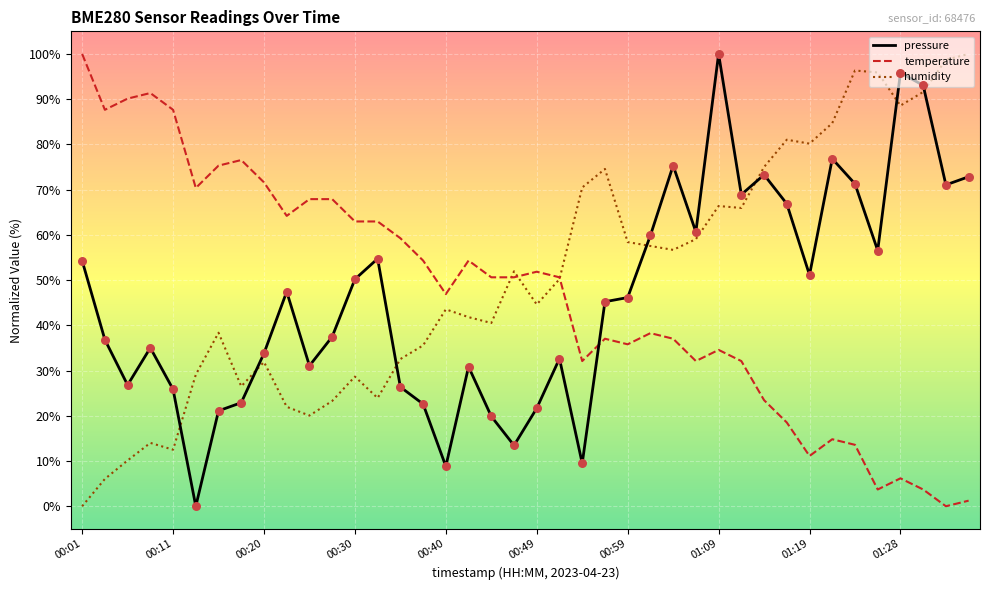

Which series has the largest total across all categories?

humidity